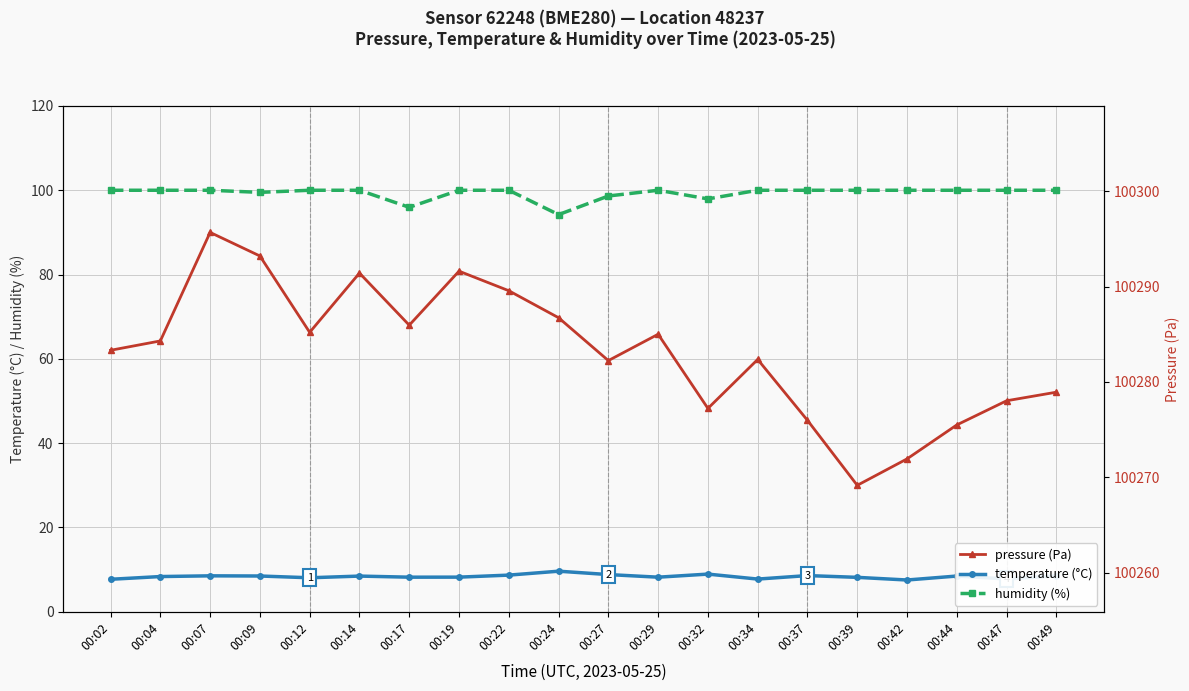

True or false: temperature (°C) and pressure (Pa) intersect in this chart.

False